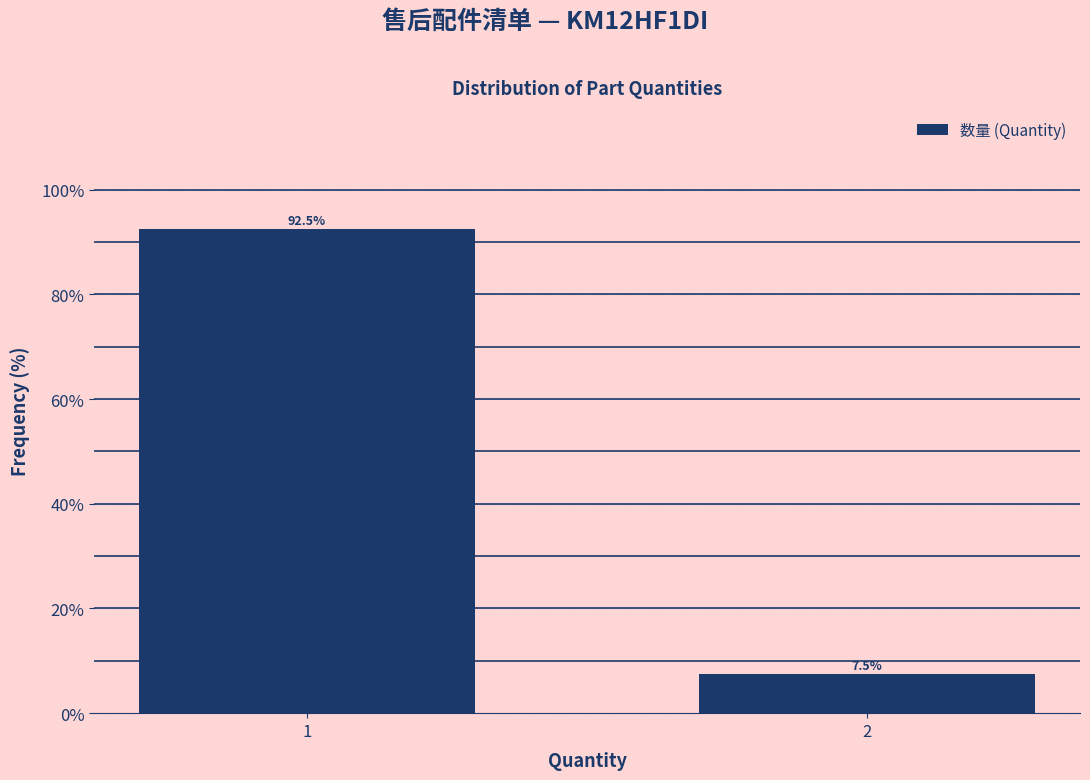

Reading left to right, transcribe all the data shown in this chart.

92.5	7.5